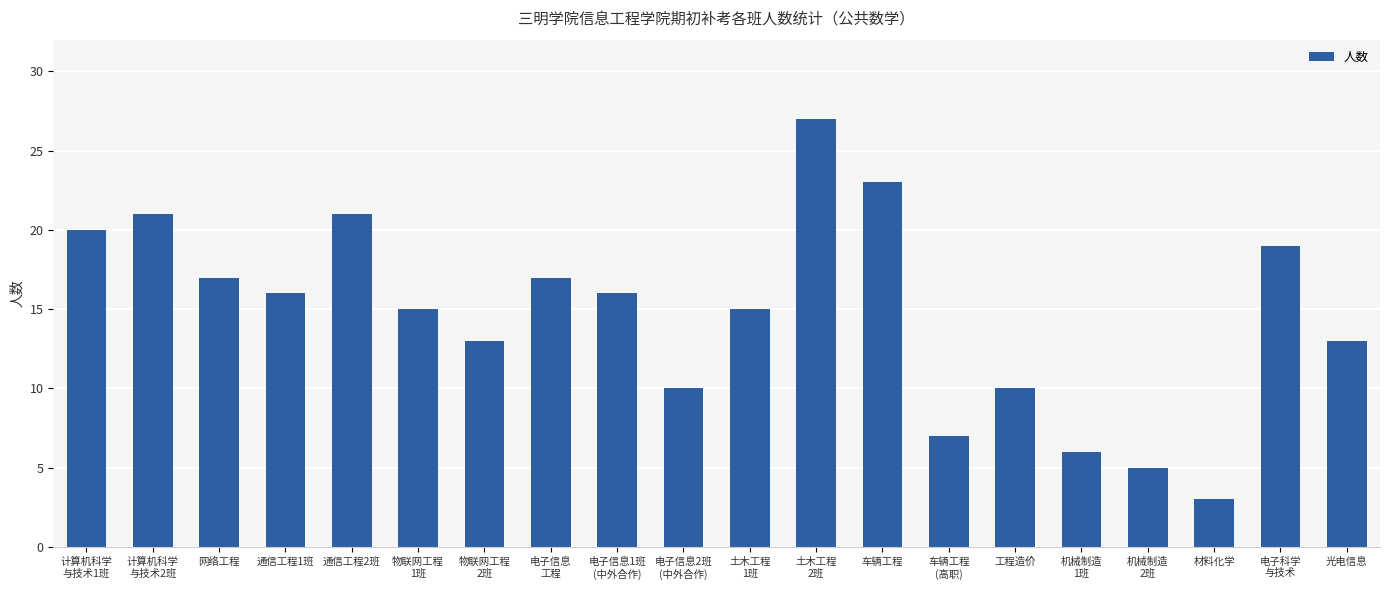

How many categories are shown in the chart?

20